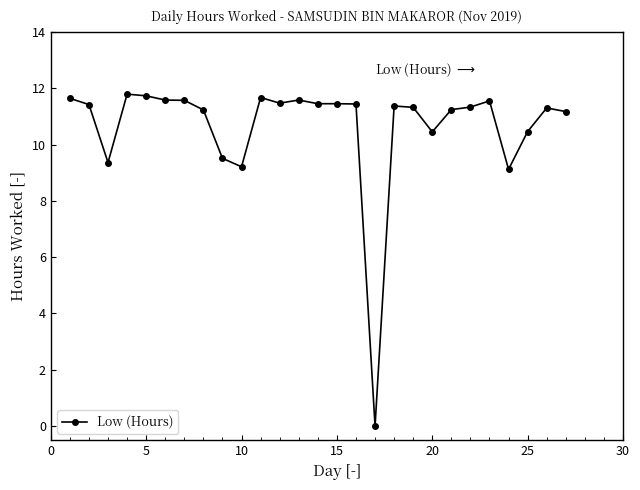

What is the maximum value shown in the chart?

11.8